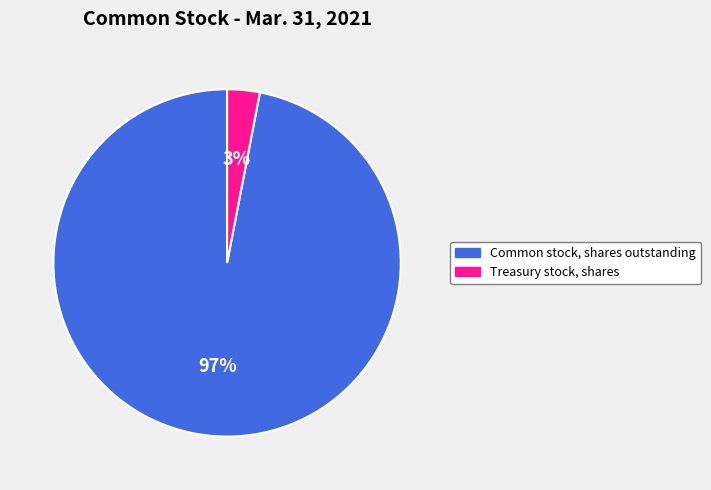

Do Treasury stock, shares and Common stock, shares outstanding together represent more than half of the pie?

Yes